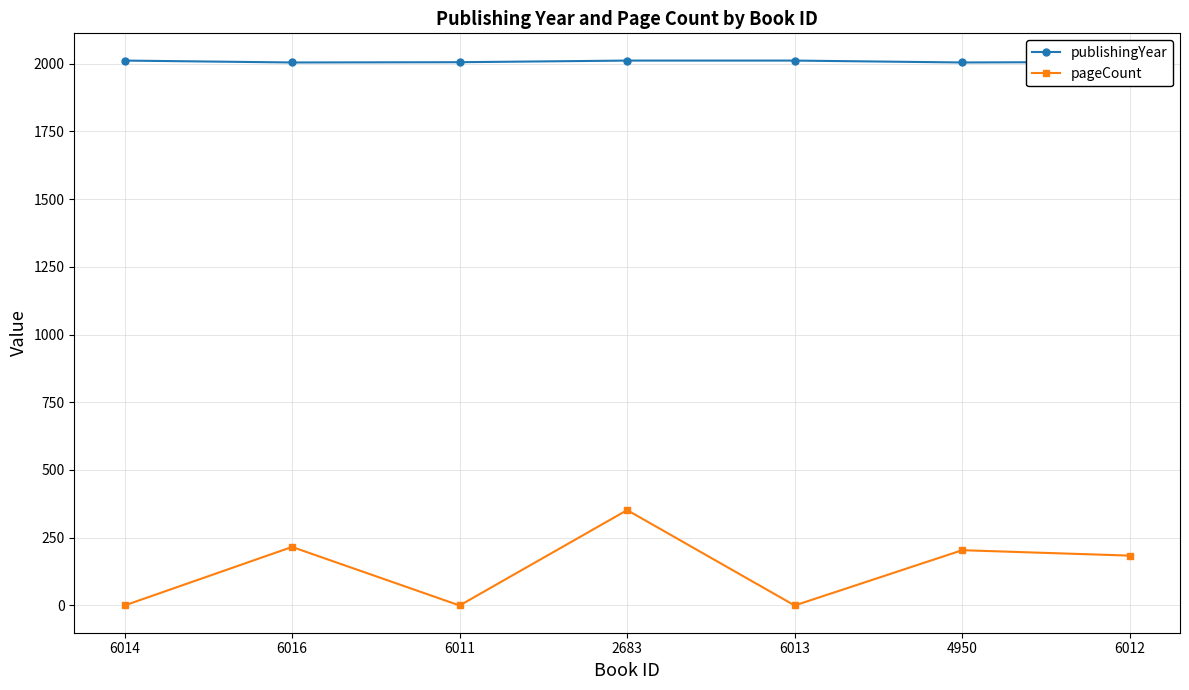

Does the chart have visible grid lines?

Yes